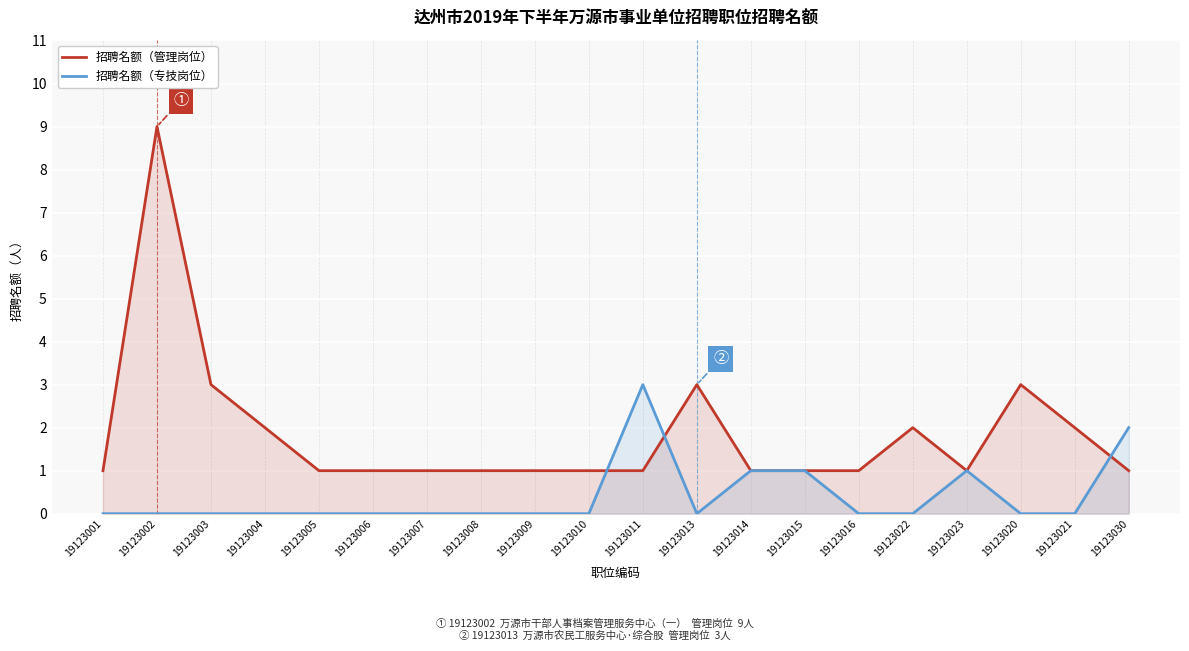

What is the value of the 招聘名额（管理岗位） point at the 16th from the left?

2